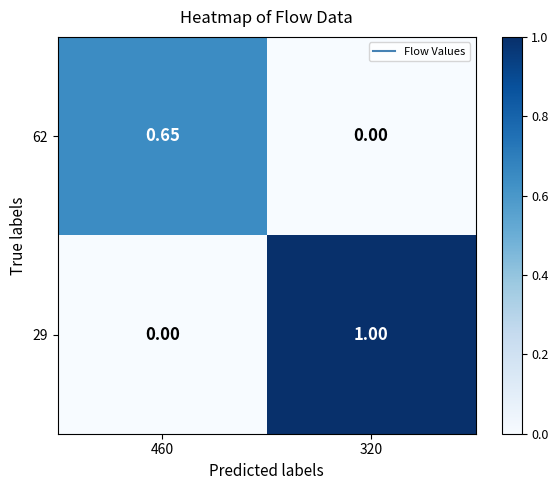

Is the value of 62 at 460 greater than the value of 29 at 320?

No